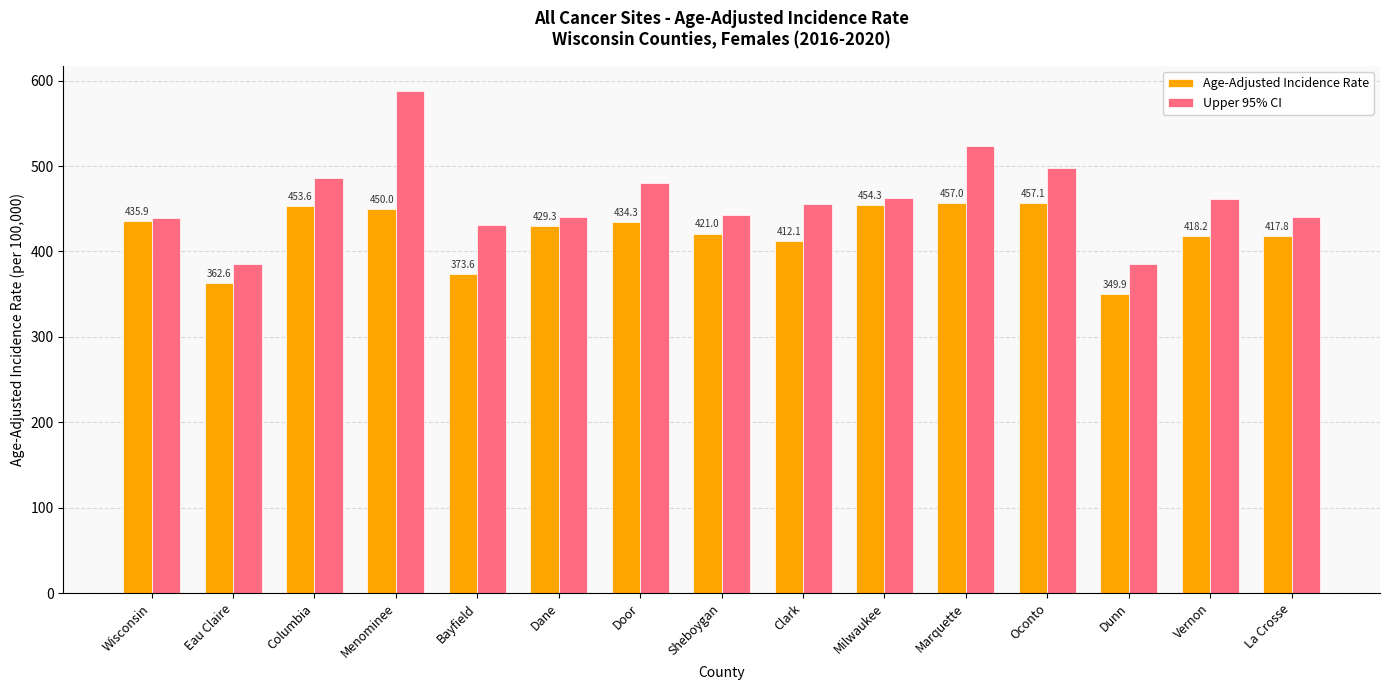

Between Bayfield and Oconto, which series saw the biggest shift?

Age-Adjusted Incidence Rate